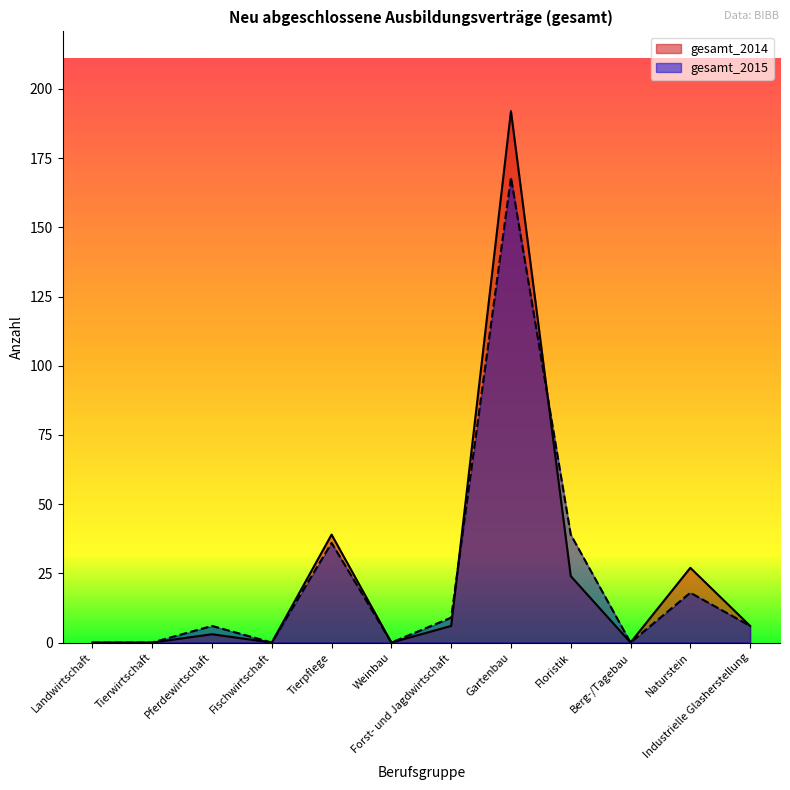

At Weinbau, list the series in order from smallest to largest.

gesamt_2014, gesamt_2015